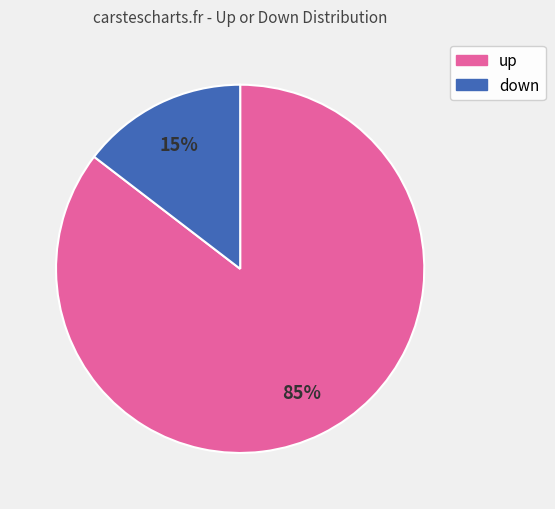

The down slice represents 15% of the pie. True or false?

True